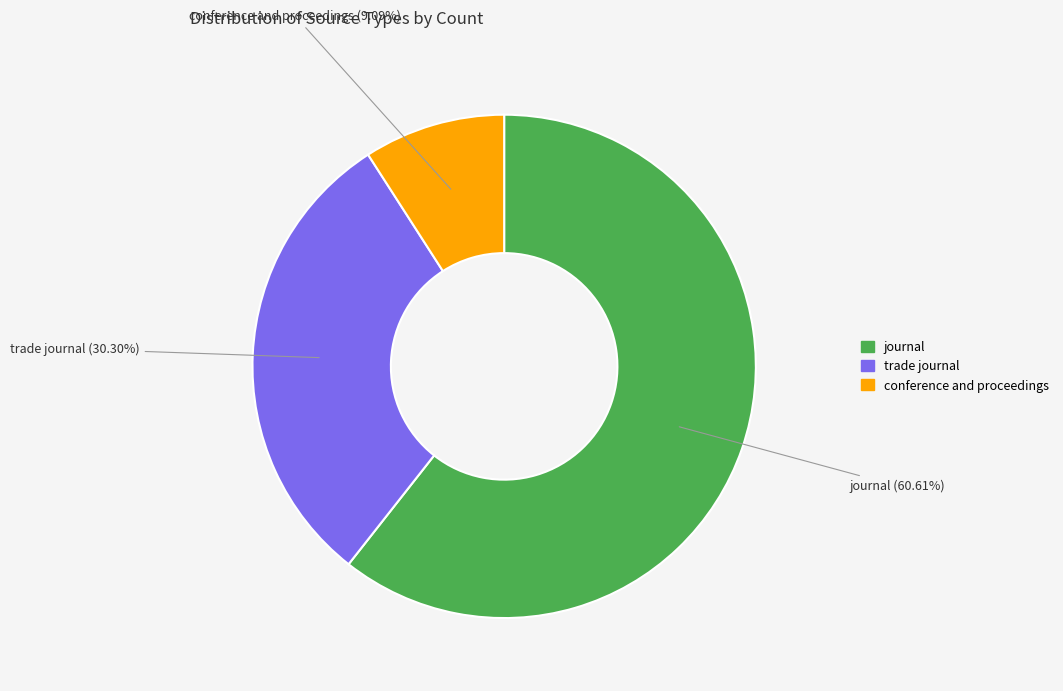

What is the ratio of the value at conference and proceedings to the value at trade journal?

0.3